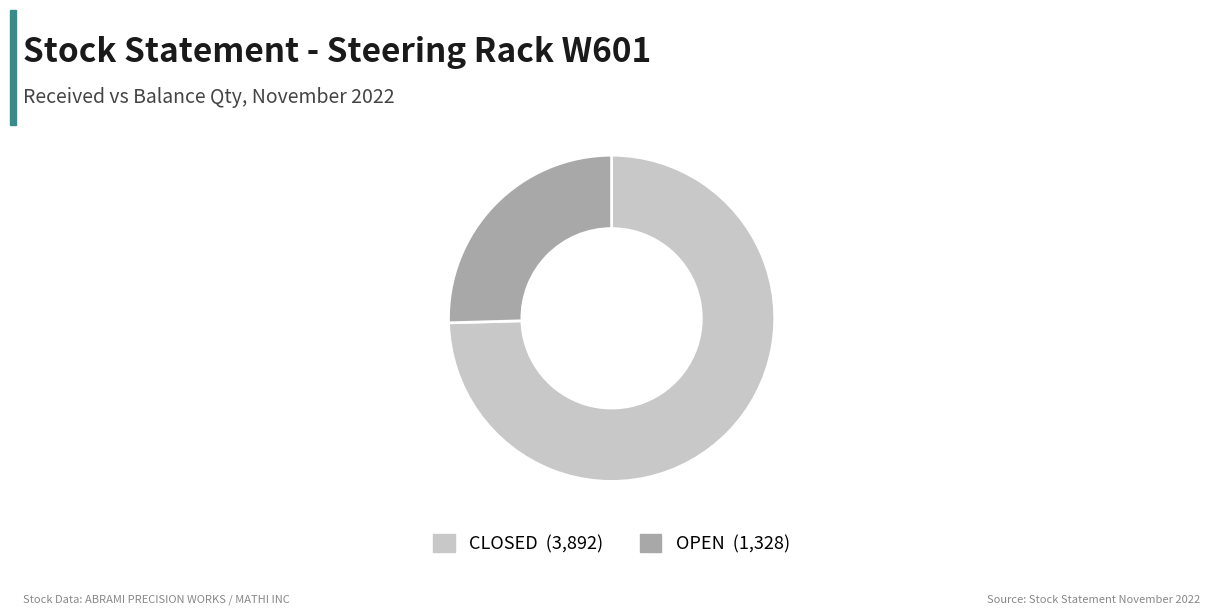

How many segments does this pie chart have?

2